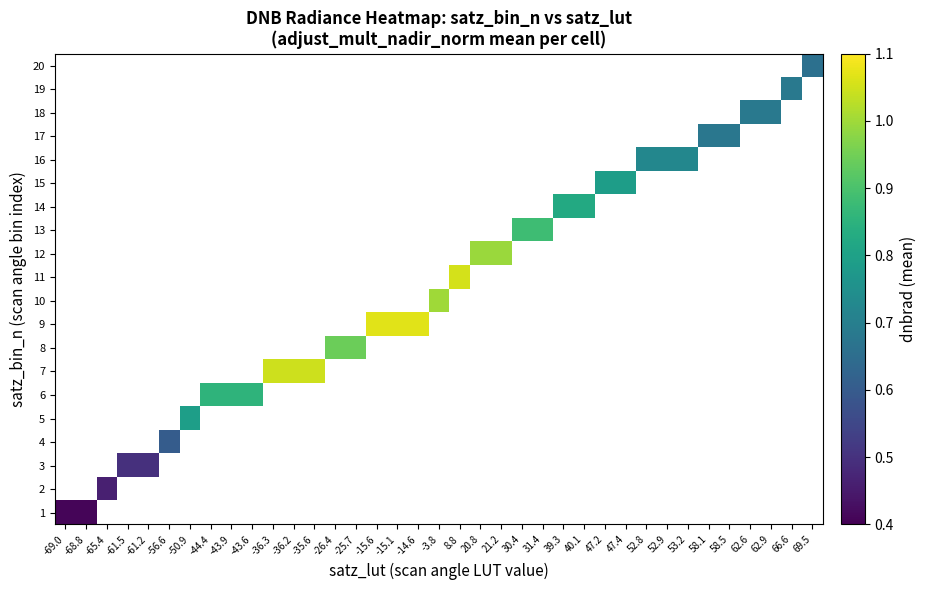

What is the smallest value displayed?

0.4